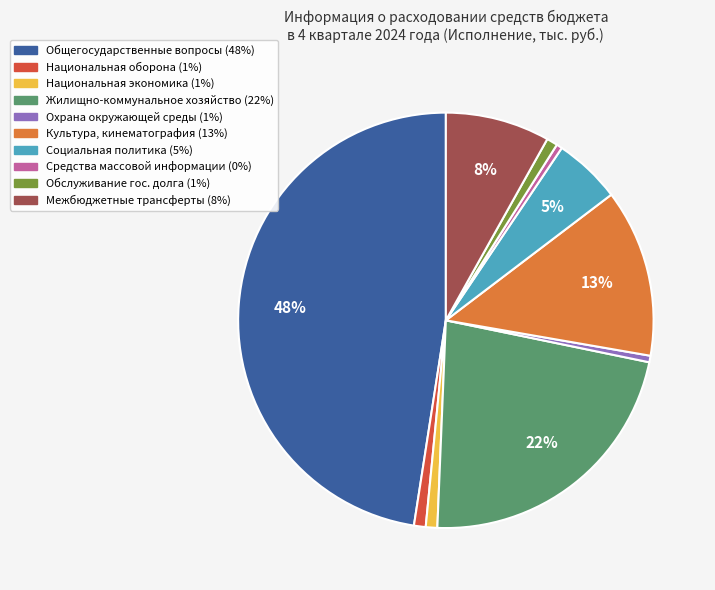

To the nearest percent, what is the average slice percentage?

10%